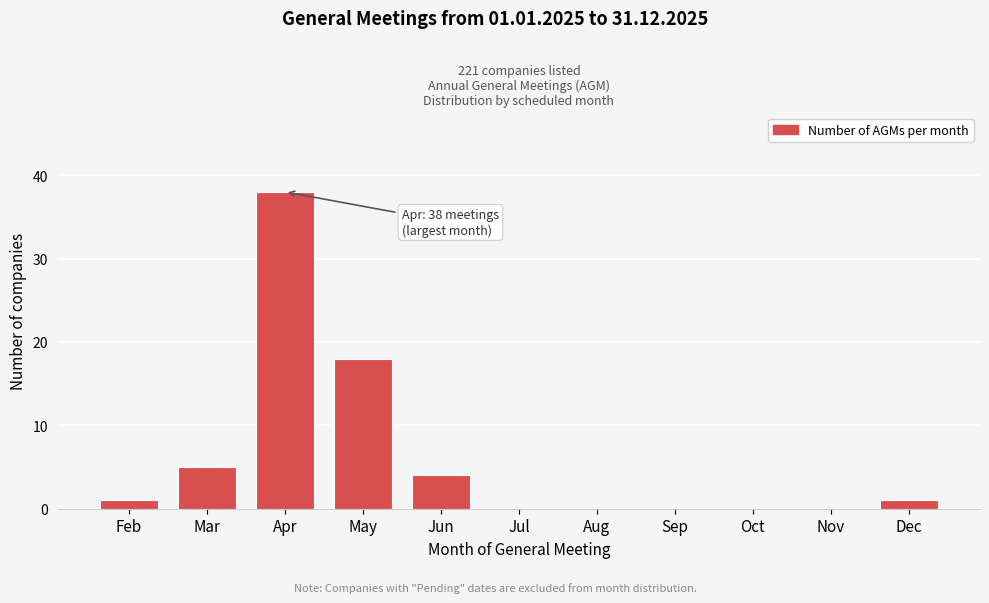

Reading left to right, list all the values displayed in this chart.

Feb=1	Mar=5	Apr=38	May=18	Jun=4	Jul=0	Aug=0	Sep=0	Oct=0	Nov=0	Dec=1